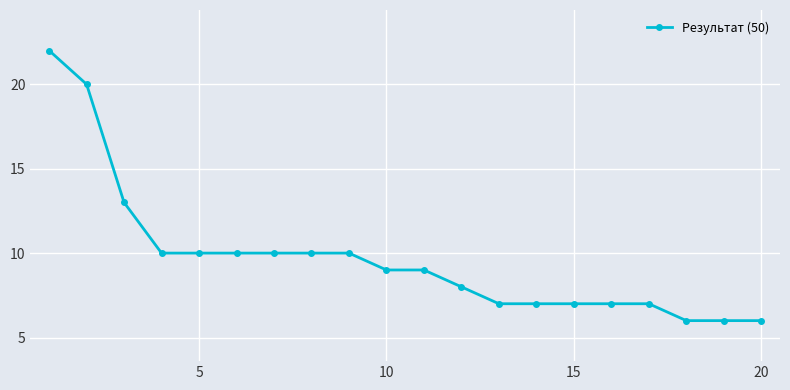

What is the greatest value displayed?

22